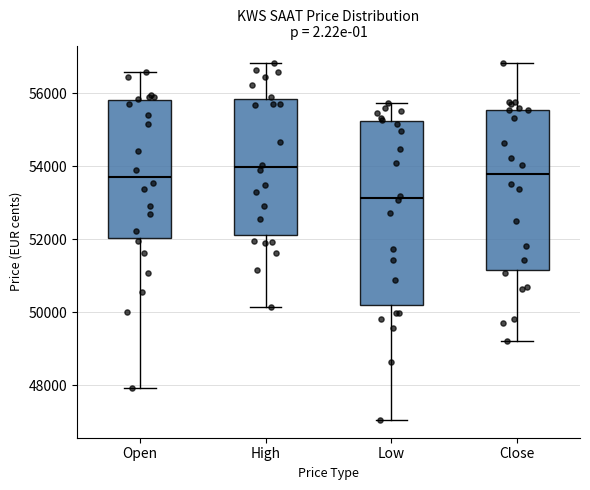

Reading left to right, read every box against the y-axis: the position of its median line, the range the box covers, and the ends of its whiskers. The values are not printed on the chart, so give them approximately, as read against the axis.

Open: median 53800, box 52000 to 55800, whiskers 48000 to 56600
High: median 54000, box 52200 to 55800, whiskers 50200 to 56800
Low: median 53200, box 50200 to 55200, whiskers 47000 to 55800
Close: median 53800, box 51200 to 55600, whiskers 49200 to 56800